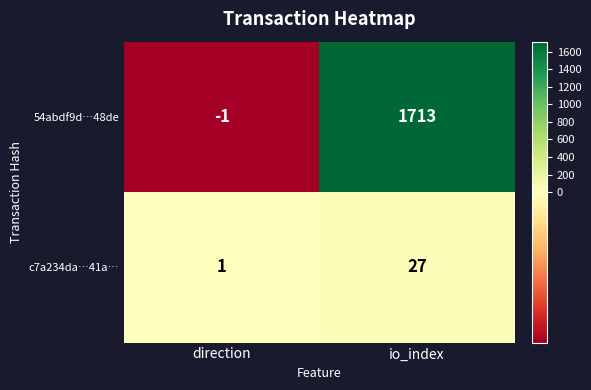

At which category is the sum across all series the highest?

io_index